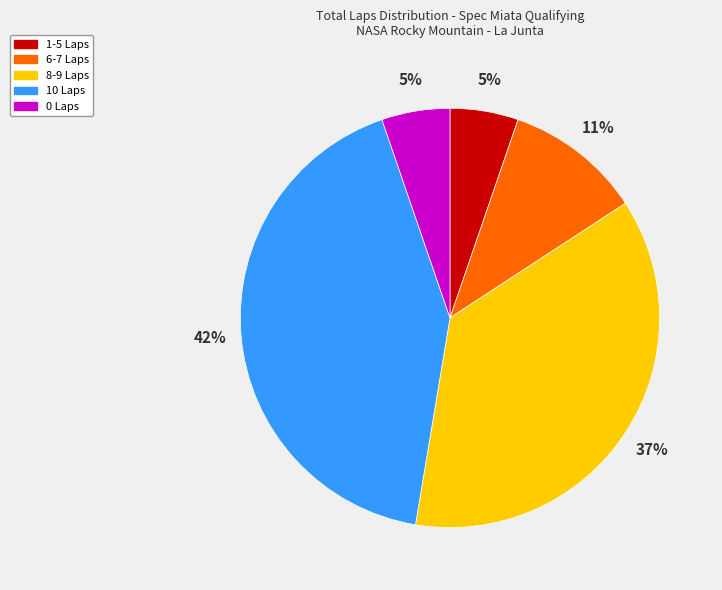

The 10 Laps slice represents 42% of the pie. True or false?

True